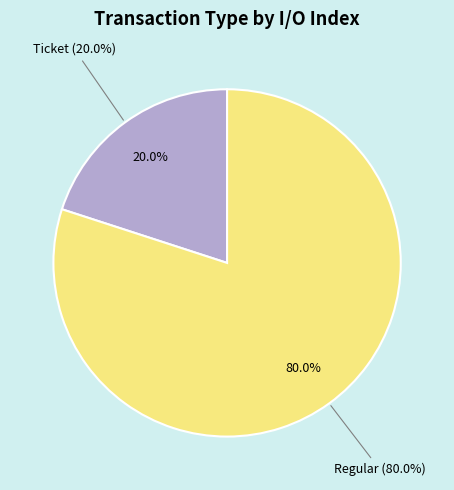

Rank the categories by value from highest to lowest.

Regular (tx_index=4), Ticket (tx_index=0)